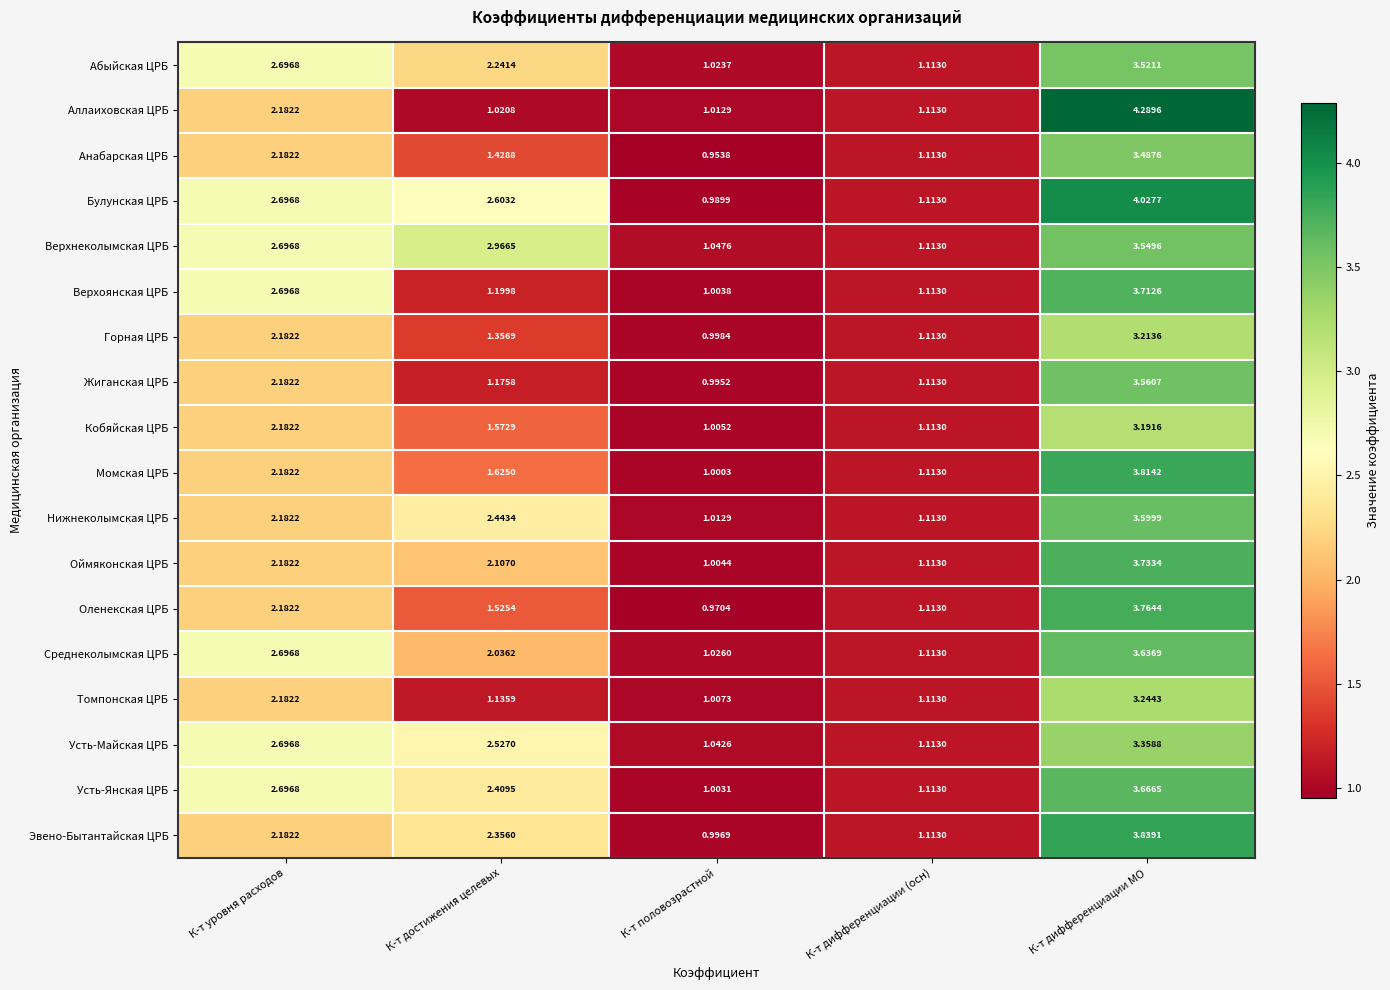

Where does the Горная ЦРБ series first go above 1?

К-т уровня расходов